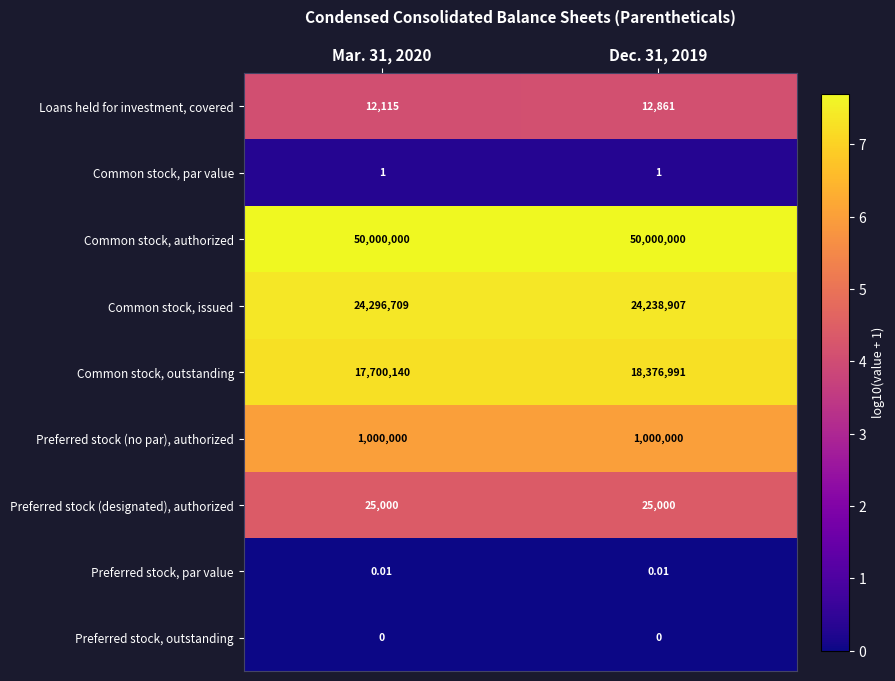

At which category is the sum across all series the highest?

Dec. 31, 2019